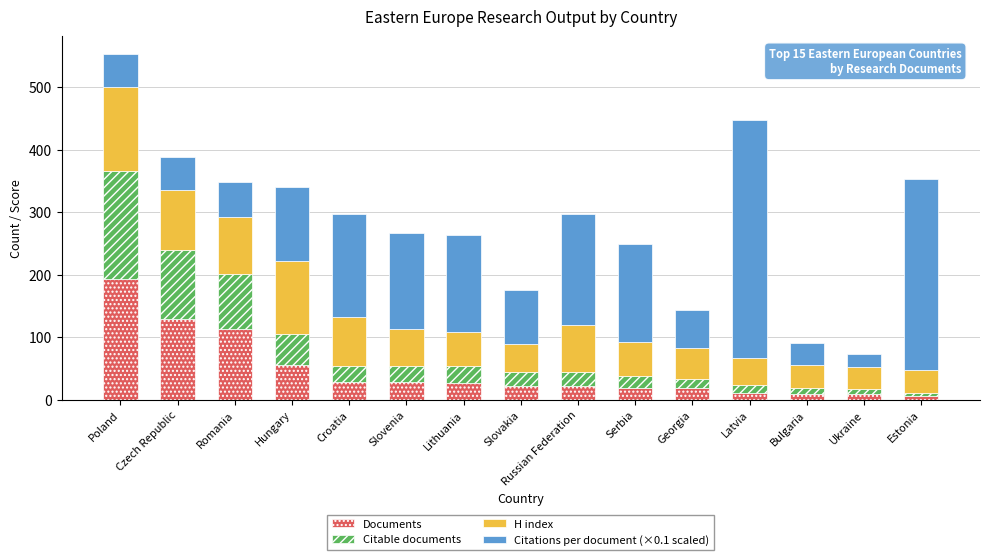

Which category has the highest value in the Documents series?

Poland